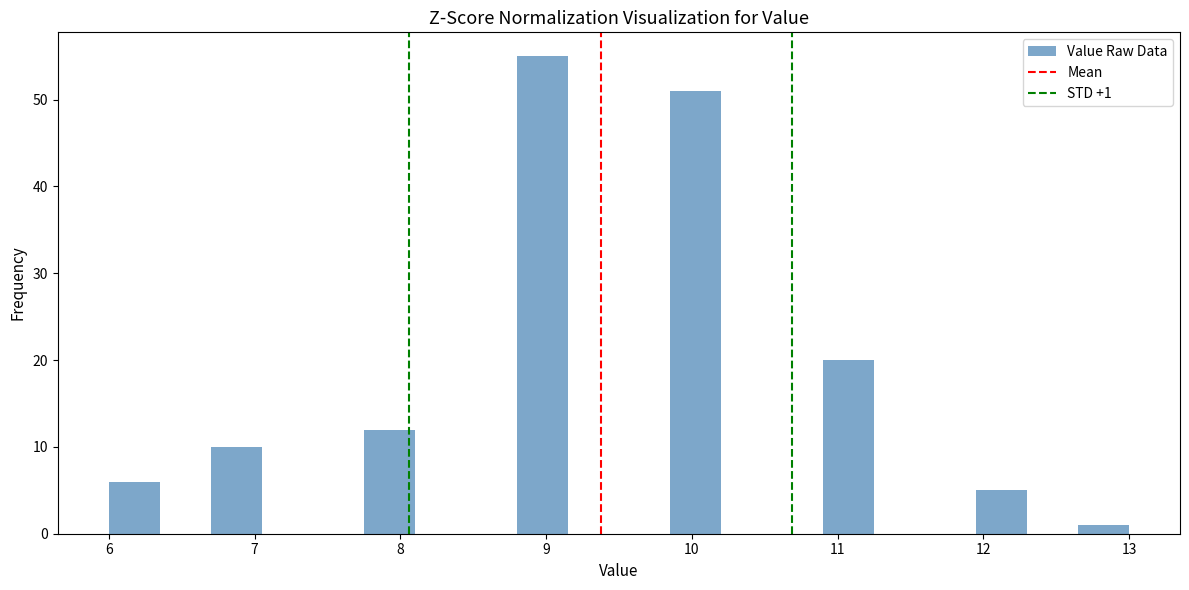

Around what value on the x-axis is the tallest bar? Give the approximate position of its centre, as read against the axis.

9.0